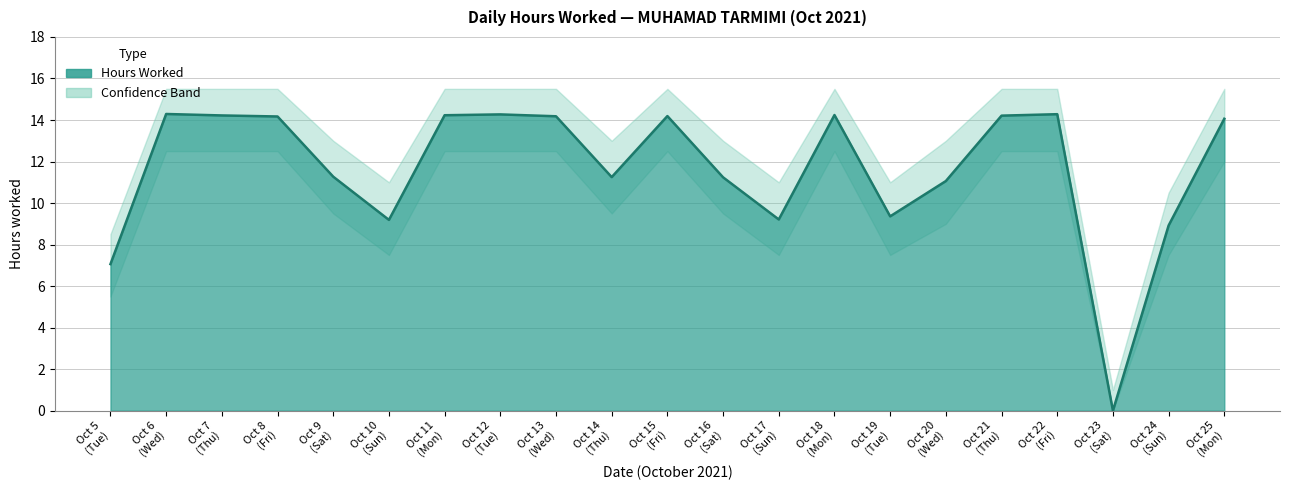

Where is the first local maximum for Hours Worked?

6